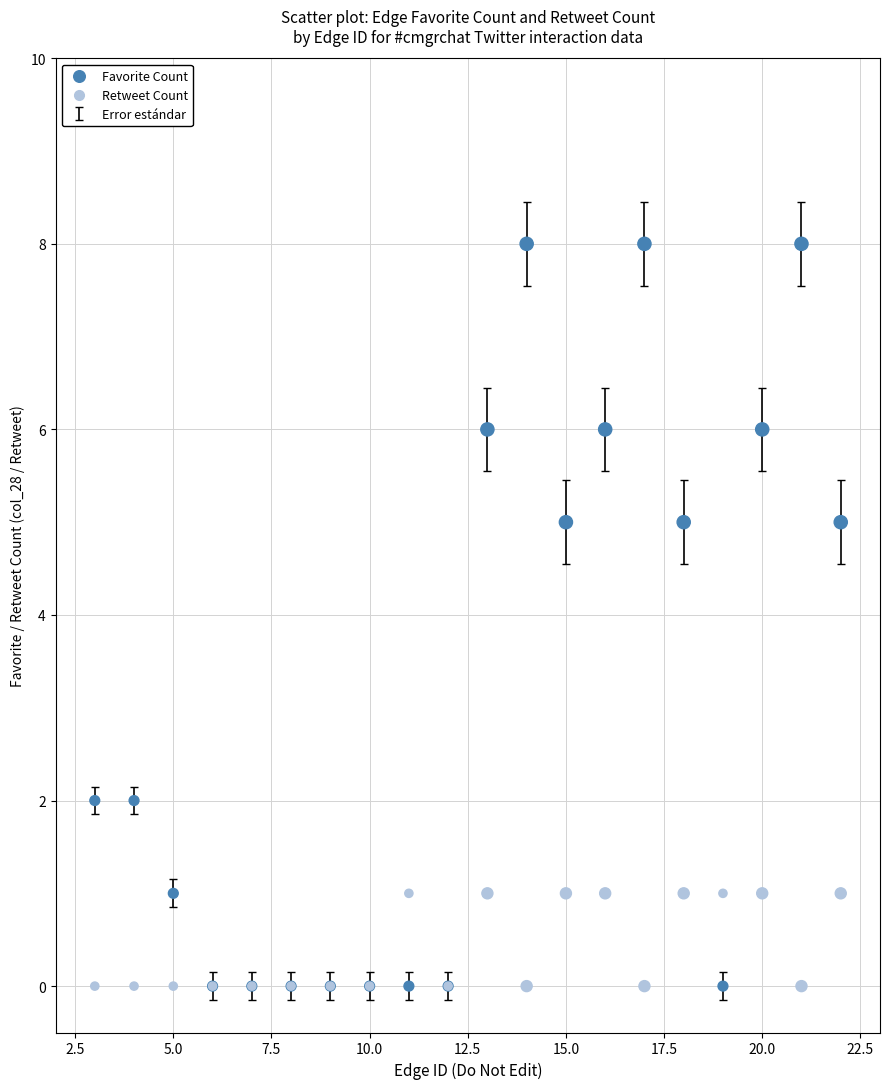

Which series has the largest Y range (max minus min)?

Favorite Count